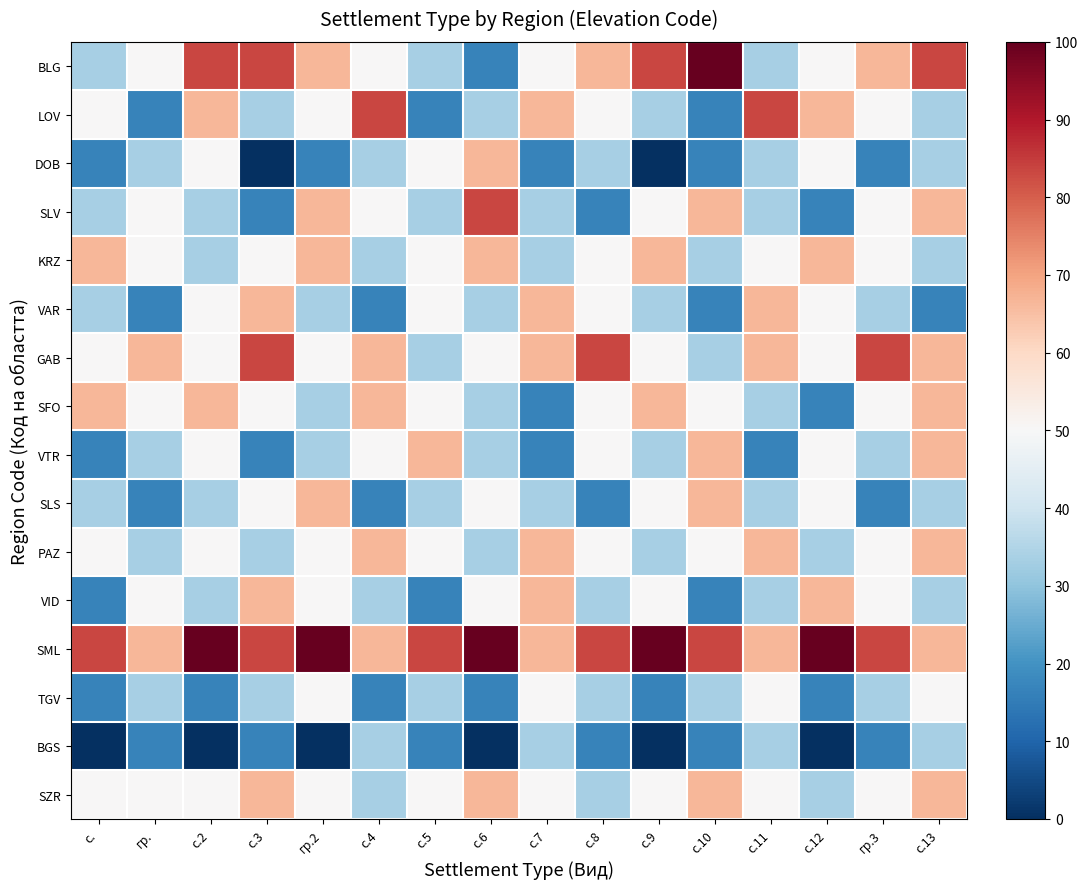

Reading right to left, transcribe all the data shown in this chart.

BLG: с.13=83.3	гр.3=66.7	с.12=50.0	с.11=33.3	с.10=100.0	с.9=83.3	с.8=66.7	с.7=50.0	с.6=16.7	с.5=33.3	с.4=50.0	гр.2=66.7	с.3=83.3	с.2=83.3	гр.=50.0	с.=33.3
LOV: с.13=33.3	гр.3=50.0	с.12=66.7	с.11=83.3	с.10=16.7	с.9=33.3	с.8=50.0	с.7=66.7	с.6=33.3	с.5=16.7	с.4=83.3	гр.2=50.0	с.3=33.3	с.2=66.7	гр.=16.7	с.=50.0
DOB: с.13=33.3	гр.3=16.7	с.12=50.0	с.11=33.3	с.10=16.7	с.9=0.0	с.8=33.3	с.7=16.7	с.6=66.7	с.5=50.0	с.4=33.3	гр.2=16.7	с.3=0.0	с.2=50.0	гр.=33.3	с.=16.7
SLV: с.13=66.7	гр.3=50.0	с.12=16.7	с.11=33.3	с.10=66.7	с.9=50.0	с.8=16.7	с.7=33.3	с.6=83.3	с.5=33.3	с.4=50.0	гр.2=66.7	с.3=16.7	с.2=33.3	гр.=50.0	с.=33.3
KRZ: с.13=33.3	гр.3=50.0	с.12=66.7	с.11=50.0	с.10=33.3	с.9=66.7	с.8=50.0	с.7=33.3	с.6=66.7	с.5=50.0	с.4=33.3	гр.2=66.7	с.3=50.0	с.2=33.3	гр.=50.0	с.=66.7
VAR: с.13=16.7	гр.3=33.3	с.12=50.0	с.11=66.7	с.10=16.7	с.9=33.3	с.8=50.0	с.7=66.7	с.6=33.3	с.5=50.0	с.4=16.7	гр.2=33.3	с.3=66.7	с.2=50.0	гр.=16.7	с.=33.3
GAB: с.13=66.7	гр.3=83.3	с.12=50.0	с.11=66.7	с.10=33.3	с.9=50.0	с.8=83.3	с.7=66.7	с.6=50.0	с.5=33.3	с.4=66.7	гр.2=50.0	с.3=83.3	с.2=50.0	гр.=66.7	с.=50.0
SFO: с.13=66.7	гр.3=50.0	с.12=16.7	с.11=33.3	с.10=50.0	с.9=66.7	с.8=50.0	с.7=16.7	с.6=33.3	с.5=50.0	с.4=66.7	гр.2=33.3	с.3=50.0	с.2=66.7	гр.=50.0	с.=66.7
VTR: с.13=66.7	гр.3=33.3	с.12=50.0	с.11=16.7	с.10=66.7	с.9=33.3	с.8=50.0	с.7=16.7	с.6=33.3	с.5=66.7	с.4=50.0	гр.2=33.3	с.3=16.7	с.2=50.0	гр.=33.3	с.=16.7
SLS: с.13=33.3	гр.3=16.7	с.12=50.0	с.11=33.3	с.10=66.7	с.9=50.0	с.8=16.7	с.7=33.3	с.6=50.0	с.5=33.3	с.4=16.7	гр.2=66.7	с.3=50.0	с.2=33.3	гр.=16.7	с.=33.3
PAZ: с.13=66.7	гр.3=50.0	с.12=33.3	с.11=66.7	с.10=50.0	с.9=33.3	с.8=50.0	с.7=66.7	с.6=33.3	с.5=50.0	с.4=66.7	гр.2=50.0	с.3=33.3	с.2=50.0	гр.=33.3	с.=50.0
VID: с.13=33.3	гр.3=50.0	с.12=66.7	с.11=33.3	с.10=16.7	с.9=50.0	с.8=33.3	с.7=66.7	с.6=50.0	с.5=16.7	с.4=33.3	гр.2=50.0	с.3=66.7	с.2=33.3	гр.=50.0	с.=16.7
SML: с.13=66.7	гр.3=83.3	с.12=100.0	с.11=66.7	с.10=83.3	с.9=100.0	с.8=83.3	с.7=66.7	с.6=100.0	с.5=83.3	с.4=66.7	гр.2=100.0	с.3=83.3	с.2=100.0	гр.=66.7	с.=83.3
TGV: с.13=50.0	гр.3=33.3	с.12=16.7	с.11=50.0	с.10=33.3	с.9=16.7	с.8=33.3	с.7=50.0	с.6=16.7	с.5=33.3	с.4=16.7	гр.2=50.0	с.3=33.3	с.2=16.7	гр.=33.3	с.=16.7
BGS: с.13=33.3	гр.3=16.7	с.12=0.0	с.11=33.3	с.10=16.7	с.9=0.0	с.8=16.7	с.7=33.3	с.6=0.0	с.5=16.7	с.4=33.3	гр.2=0.0	с.3=16.7	с.2=0.0	гр.=16.7	с.=0.0
SZR: с.13=66.7	гр.3=50.0	с.12=33.3	с.11=50.0	с.10=66.7	с.9=50.0	с.8=33.3	с.7=50.0	с.6=66.7	с.5=50.0	с.4=33.3	гр.2=50.0	с.3=66.7	с.2=50.0	гр.=50.0	с.=50.0